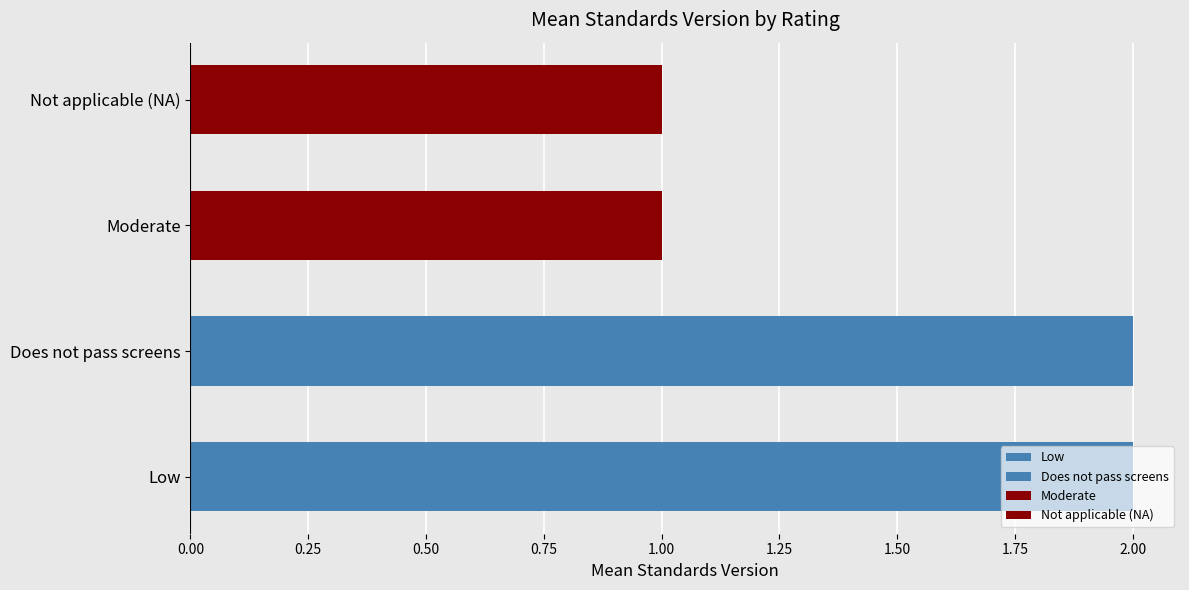

Is it true that the value at Not applicable (NA) - implementation study is 1?

True